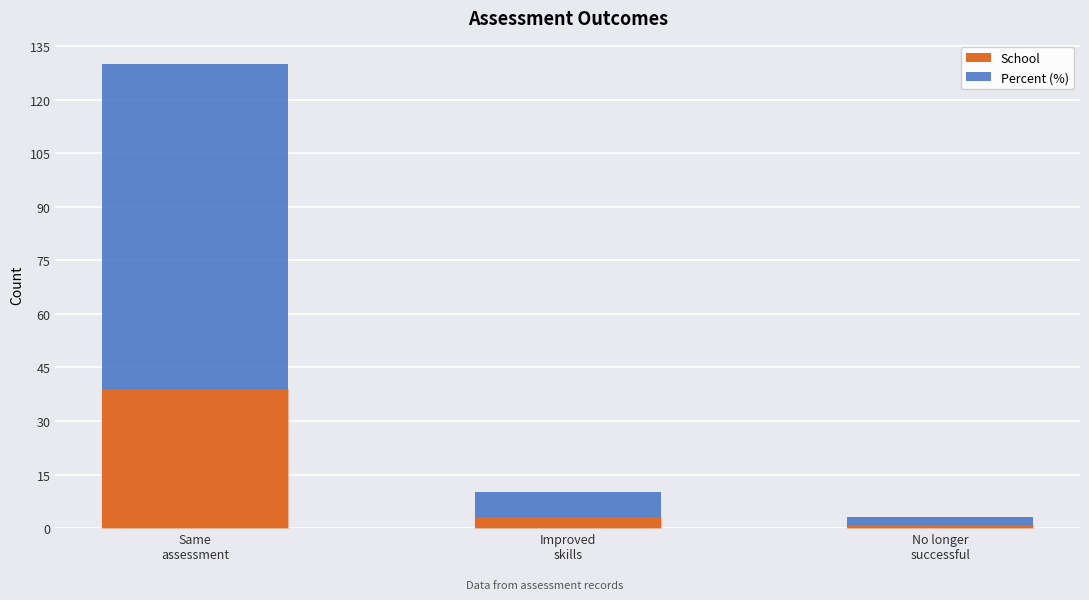

Reading right to left, list the values for the School series.

1	3	39